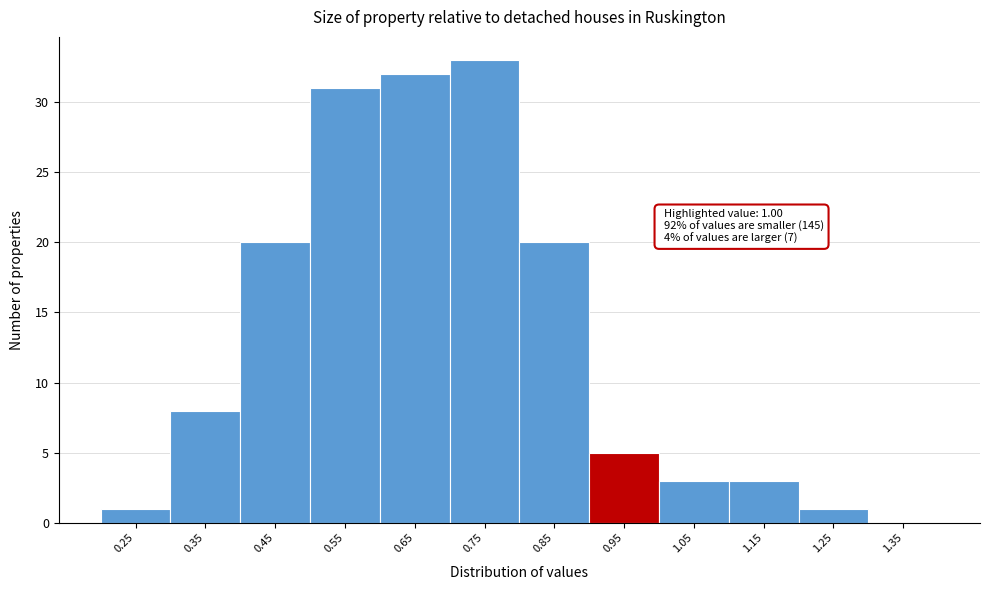

Reading left to right, extract all data points from this chart.

0.25=1	0.35=8	0.45=20	0.55=31	0.65=32	0.75=33	0.85=20	0.95=5	1.05=3	1.15=3	1.25=1	1.35=0